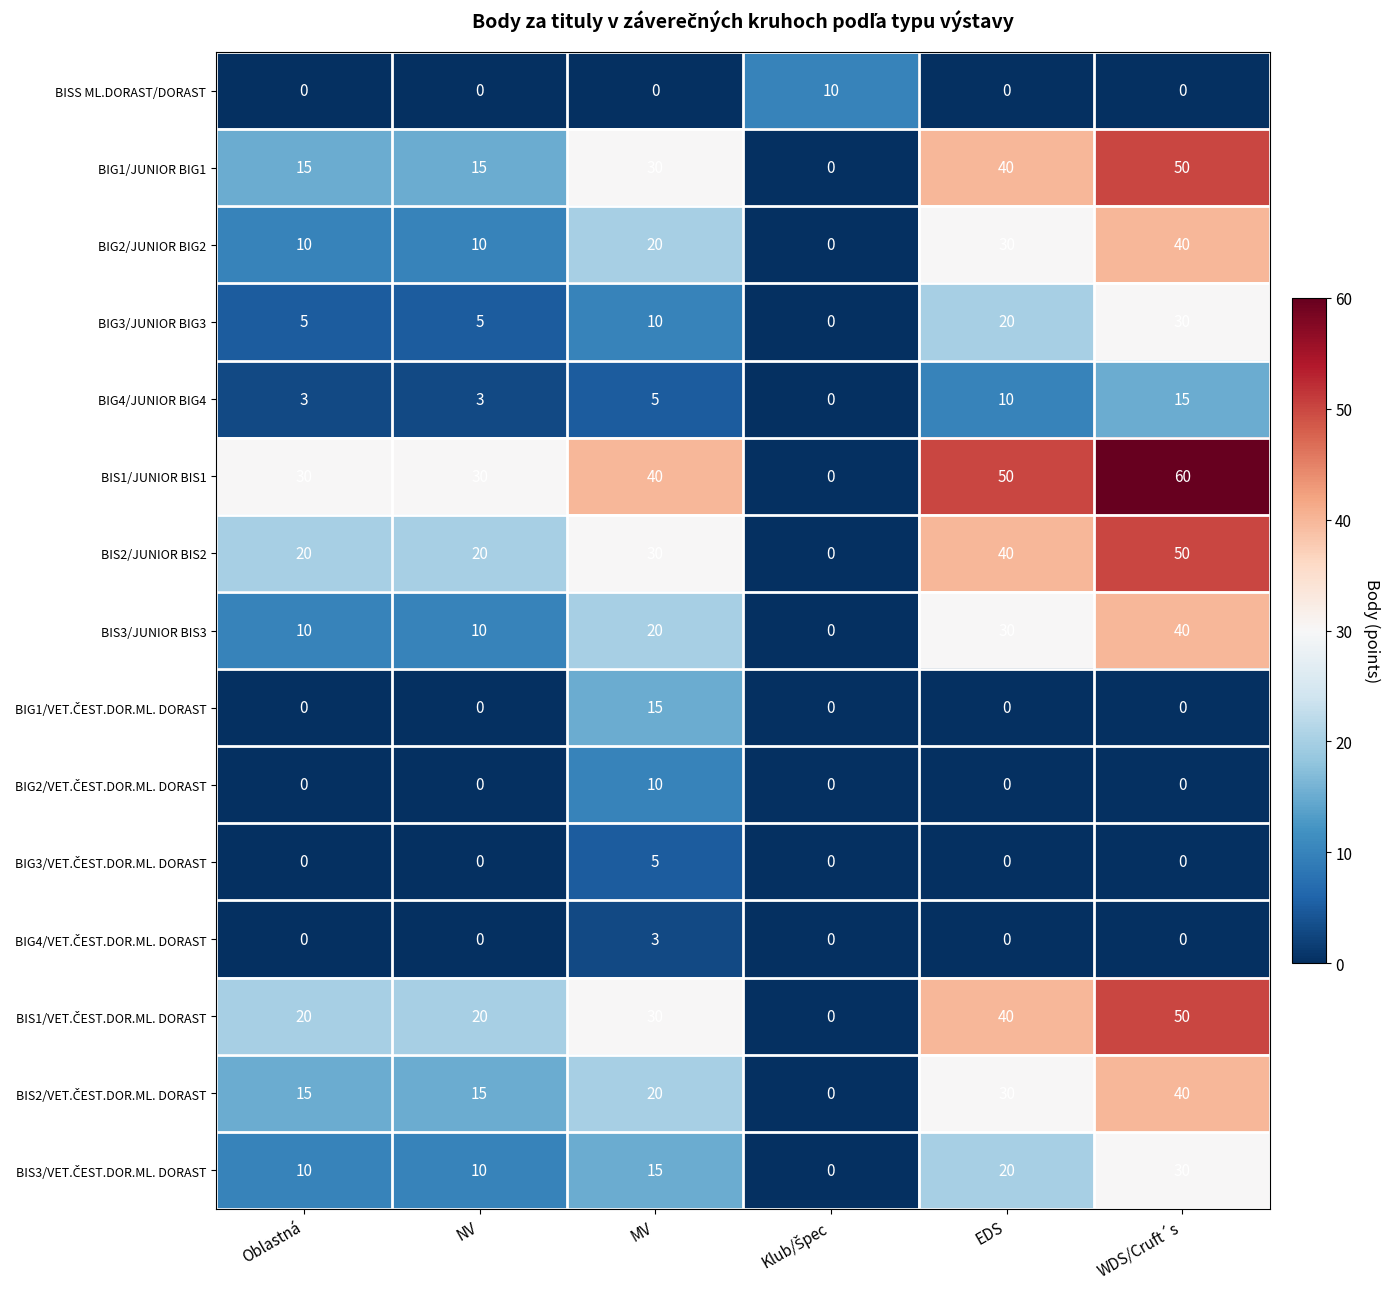

Between NV and WDS/Cruft´s, which series saw the biggest shift?

BIG1/JUNIOR BIG1